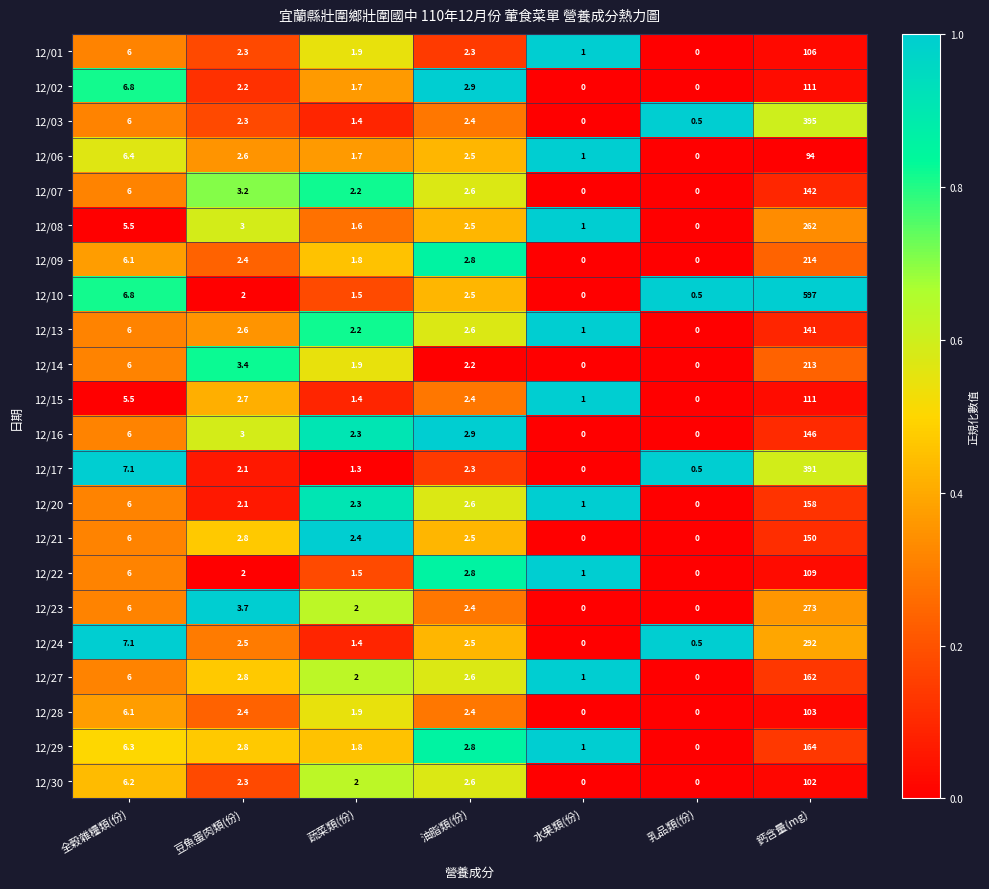

What is the maximum value shown in the chart?

597.0